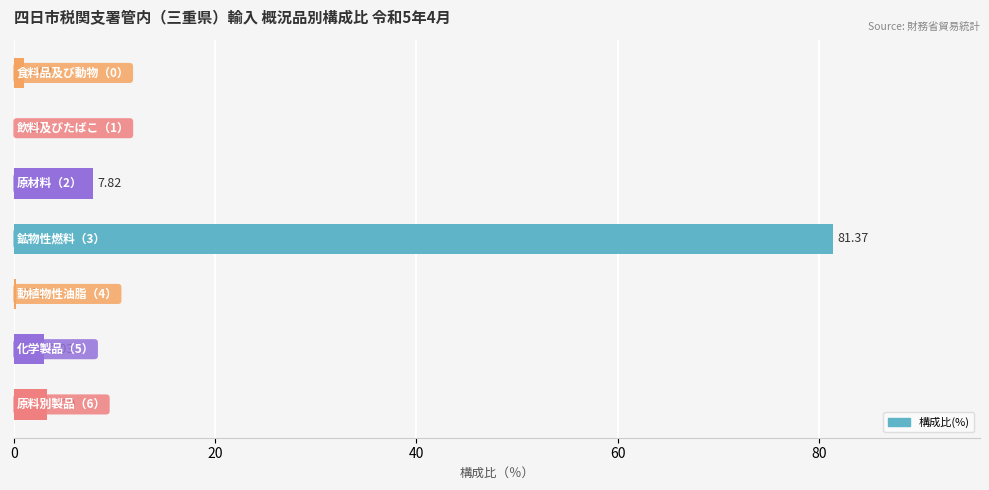

Rank the categories by value from highest to lowest.

鉱物性燃料（3）, 原材料（2）, 原料別製品（6）, 化学製品（5）, 食料品及び動物（0）, 動植物性油脂（4）, 飲料及びたばこ（1）